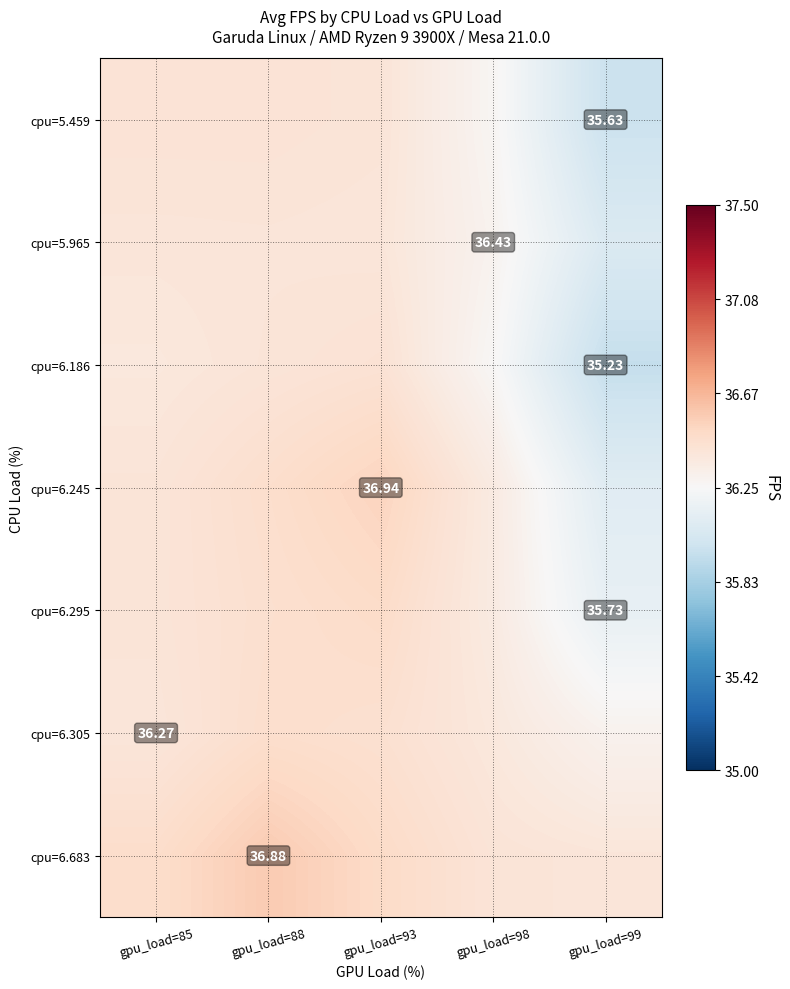

What value does the cpu=6.305 series have at gpu_load=99?

36.3